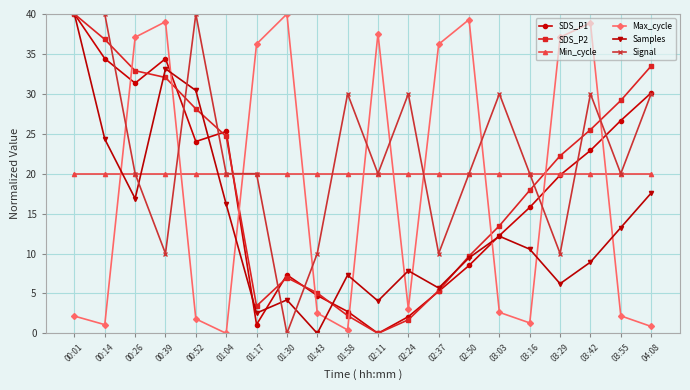

Is the value of Min_cycle at 03:16 greater than the value of Max_cycle at 01:17?

No